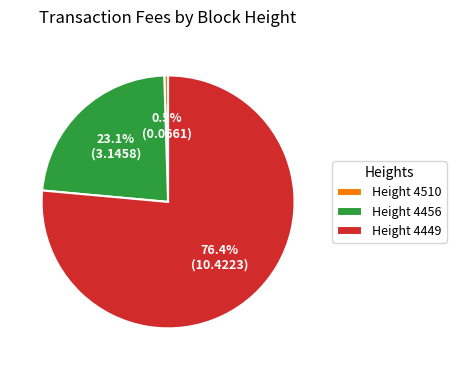

How many slices are in this pie chart?

3